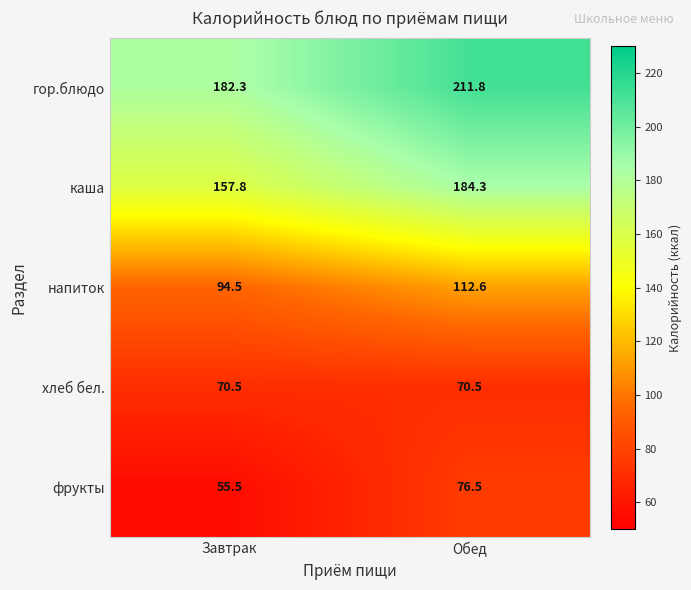

Which series changed the most between Завтрак and Обед?

гор.блюдо